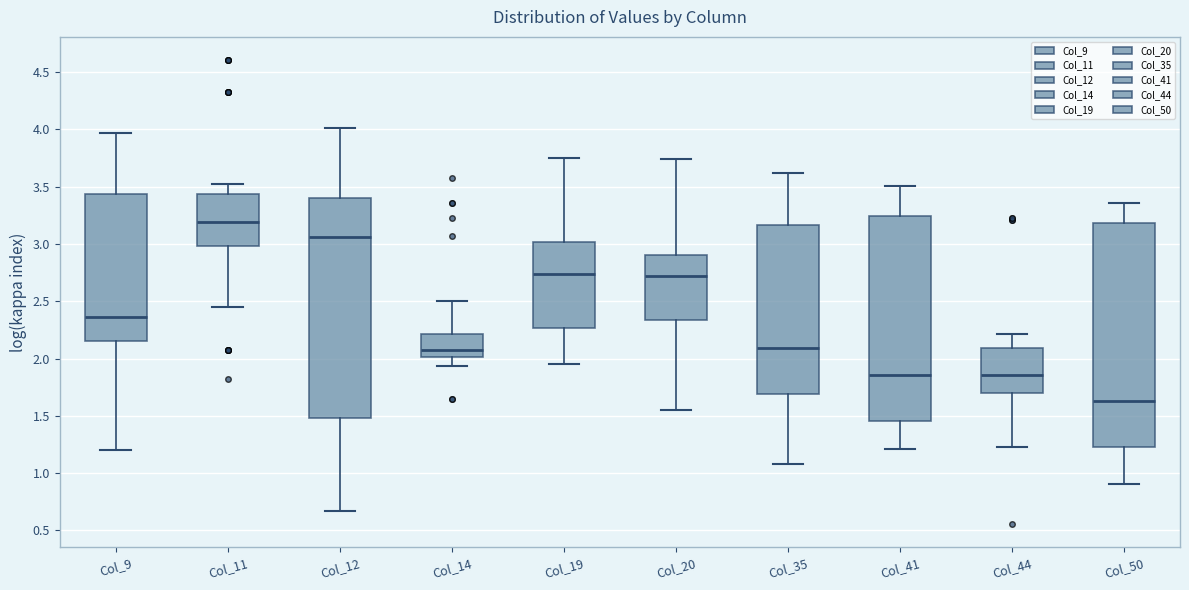

Reading left to right, read every box against the y-axis: the position of its median line, the range the box covers, and the ends of its whiskers. The values are not printed on the chart, so give them approximately, as read against the axis.

Col_9: median 2.35, box 2.15 to 3.45, whiskers 1.20 to 3.95
Col_11: median 3.20, box 3.00 to 3.45, whiskers 2.45 to 3.50
Col_12: median 3.05, box 1.50 to 3.40, whiskers 0.65 to 4.00
Col_14: median 2.05, box 2.00 to 2.20, whiskers 1.95 to 2.50
Col_19: median 2.75, box 2.25 to 3.00, whiskers 1.95 to 3.75
Col_20: median 2.70, box 2.35 to 2.90, whiskers 1.55 to 3.75
Col_35: median 2.10, box 1.70 to 3.15, whiskers 1.10 to 3.60
Col_41: median 1.85, box 1.45 to 3.25, whiskers 1.20 to 3.50
Col_44: median 1.85, box 1.70 to 2.10, whiskers 1.25 to 2.20
Col_50: median 1.65, box 1.25 to 3.20, whiskers 0.90 to 3.35